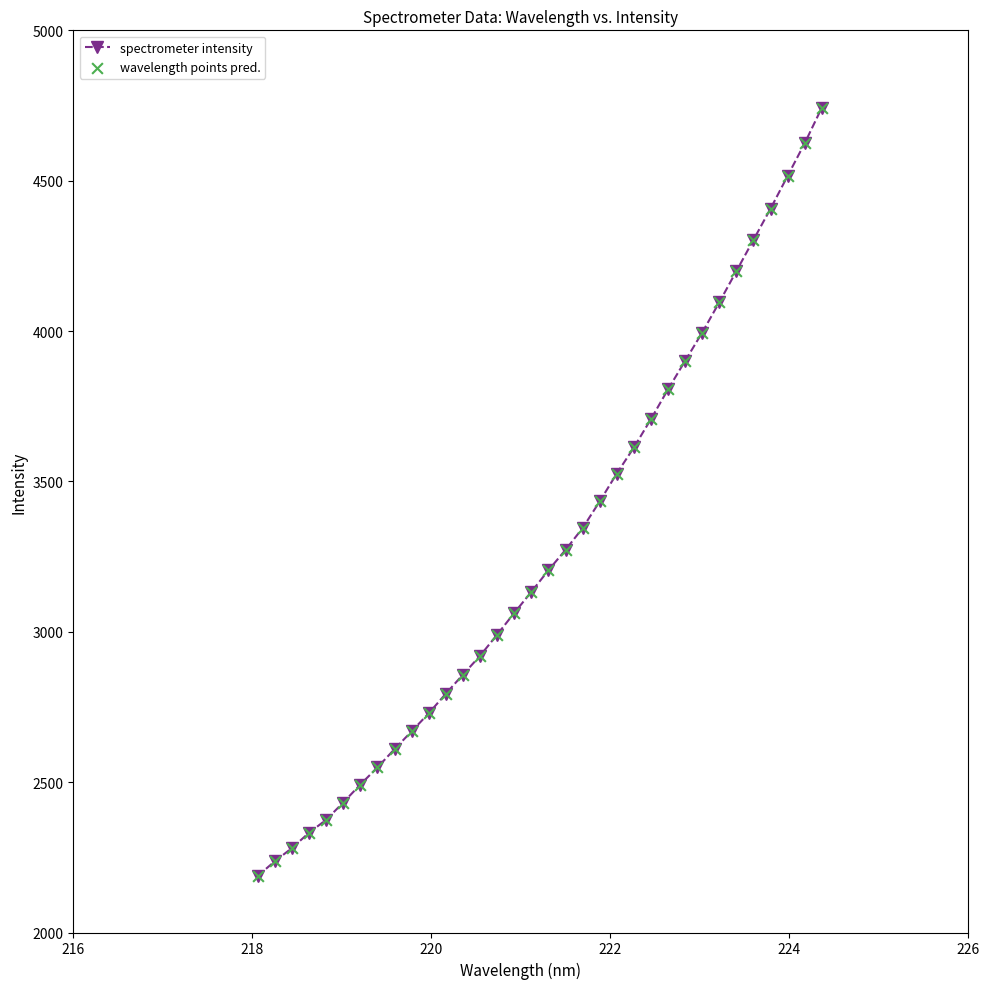

What is the greatest value displayed?

4742.1